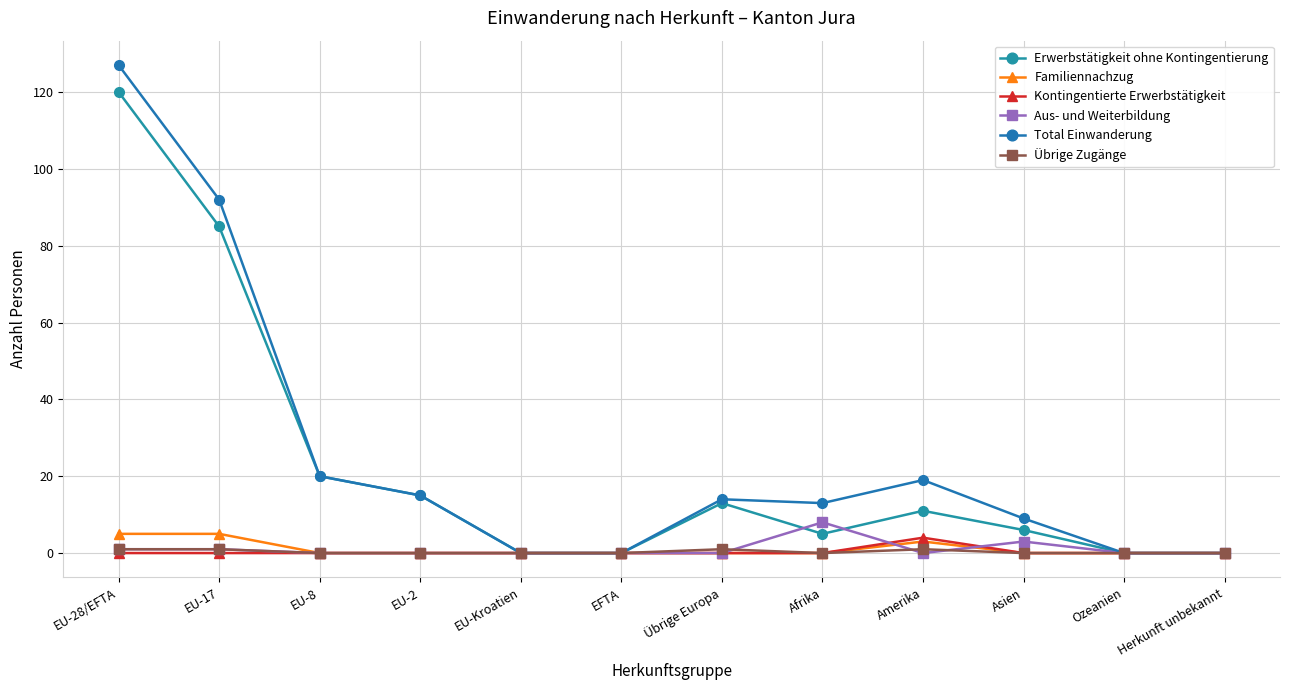

How many values in the Total Einwanderung series are below 14?

6